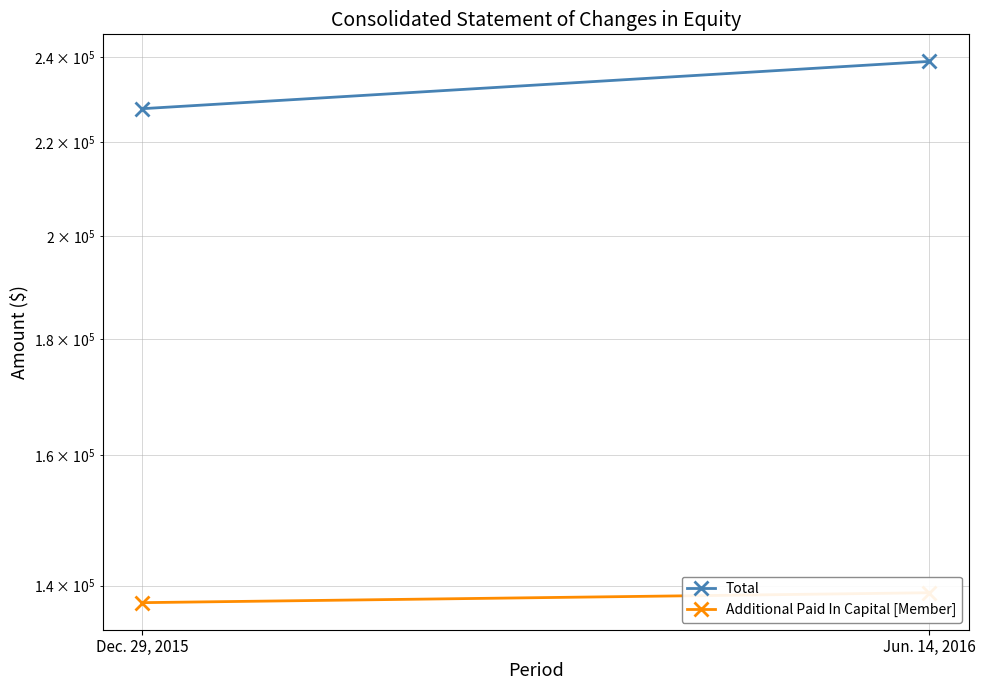

Rank the categories by Additional Paid In Capital [Member] value from highest to lowest.

Jun. 14, 2016, Dec. 29, 2015